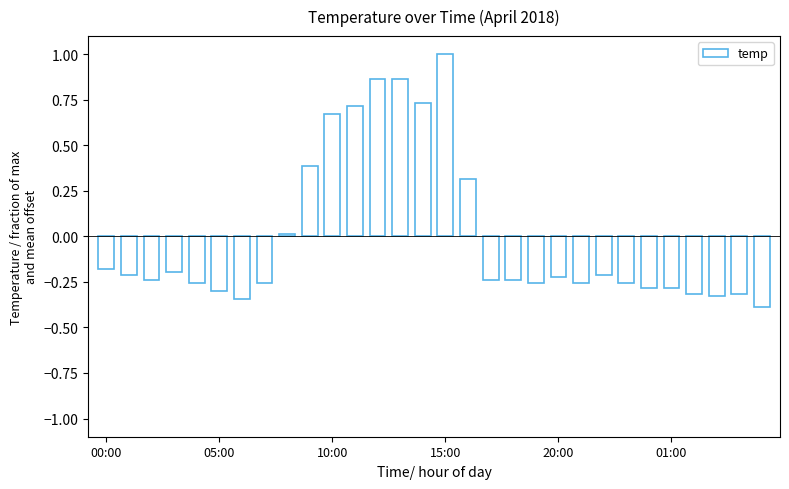

What is the difference between the maximum and minimum values?

1.4